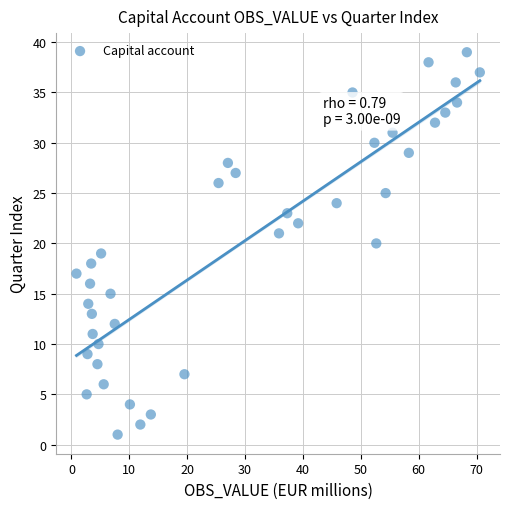

What is the range of Y values (max minus min)?

38